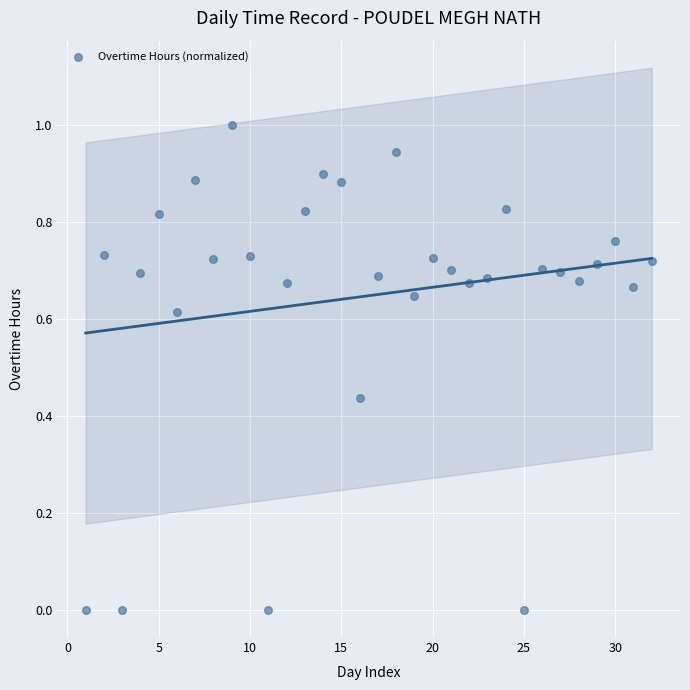

What is the range of X values (max minus min)?

31.0